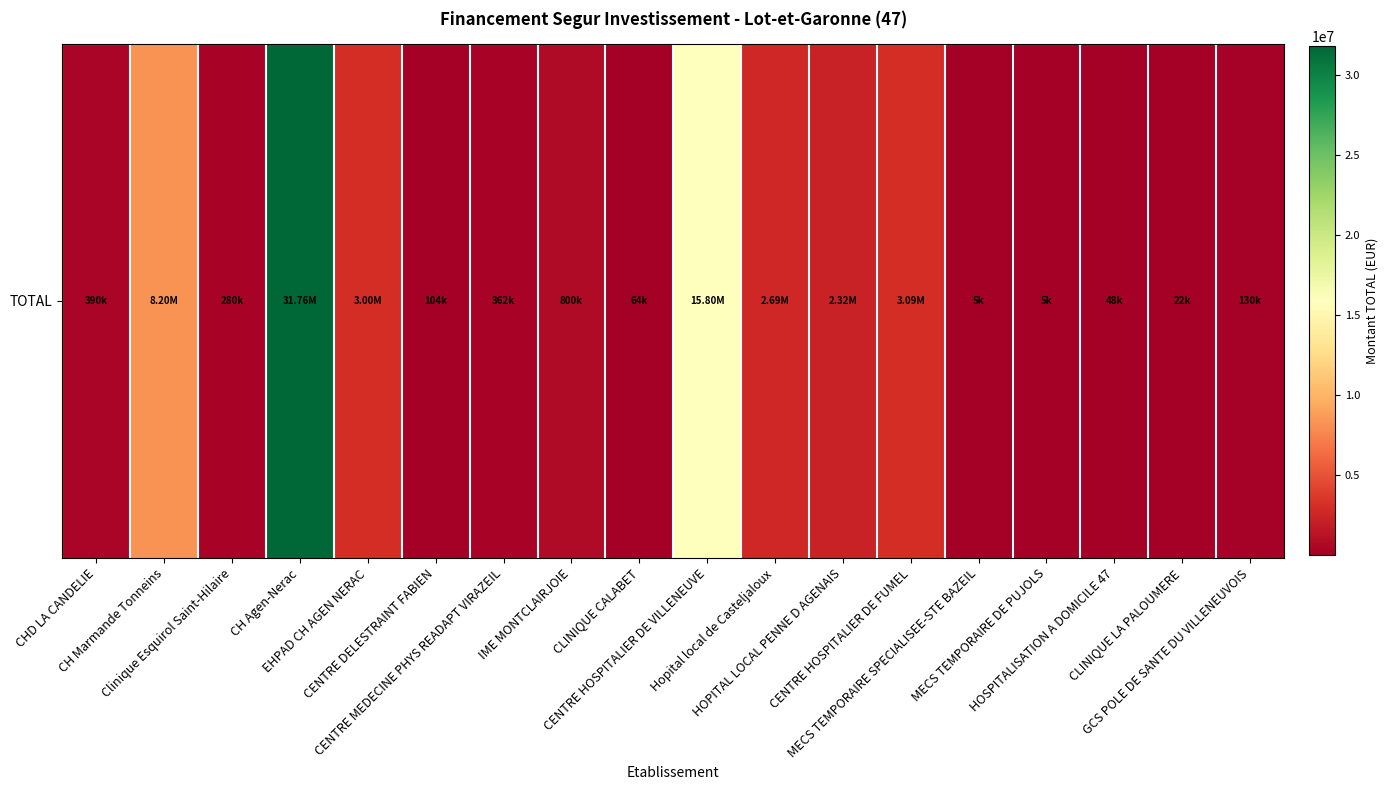

At which label is the value closest to 15880334?

CENTRE HOSPITALIER DE VILLENEUVE